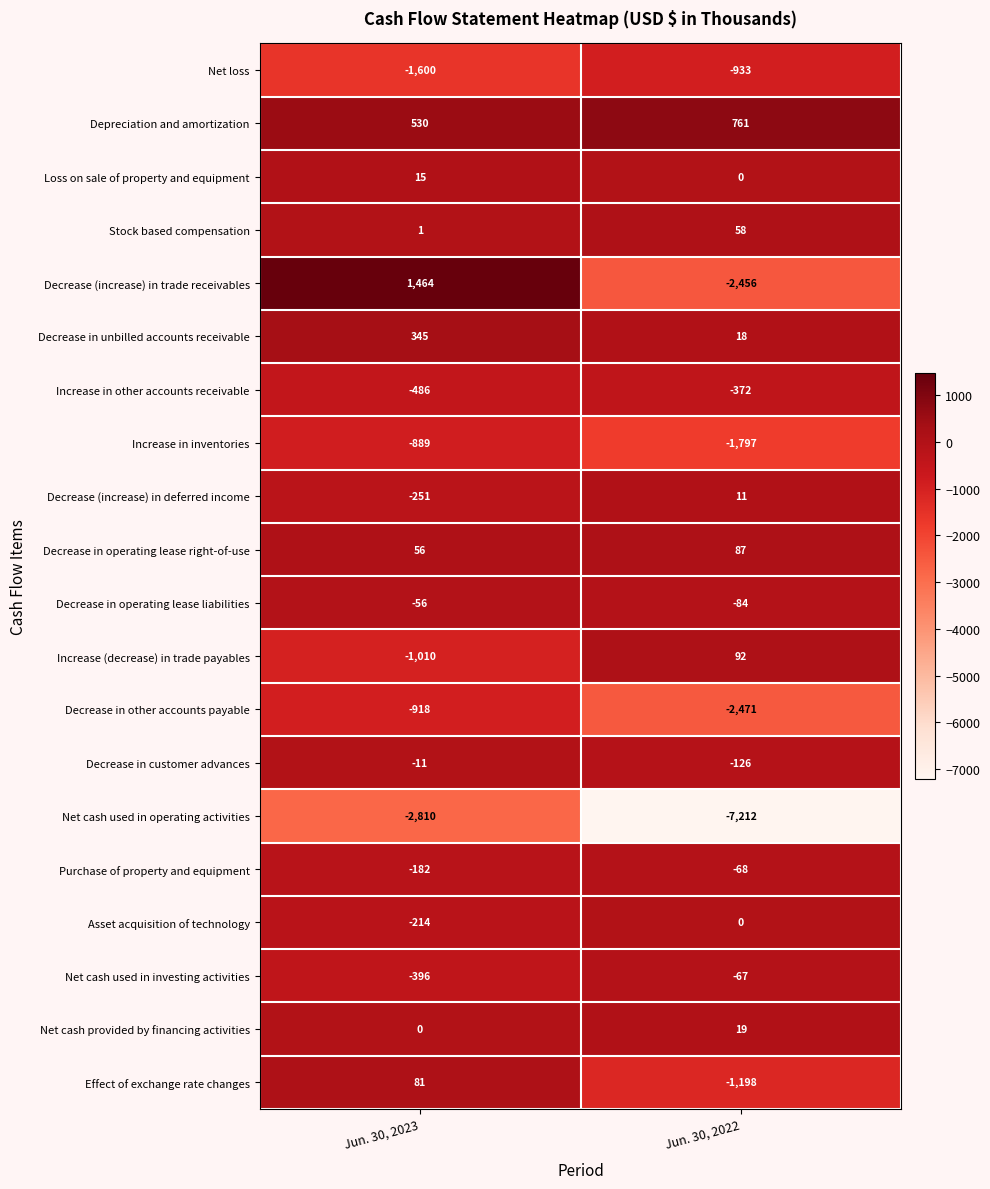

Is it true that Decrease in operating lease right-of-use equals 41 at Jun. 30, 2022?

False